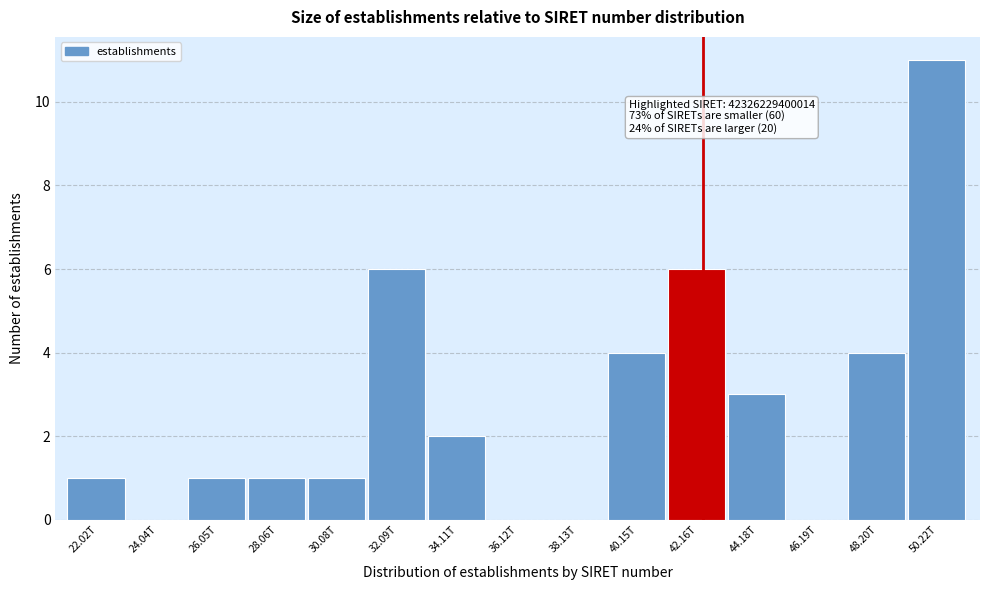

Reading left to right, extract all data points from this chart.

22.02T=1	24.04T=0	26.05T=1	28.06T=1	30.08T=1	32.09T=6	34.11T=2	36.12T=0	38.13T=0	40.15T=4	42.16T=6	44.18T=3	46.19T=0	48.20T=4	50.22T=11